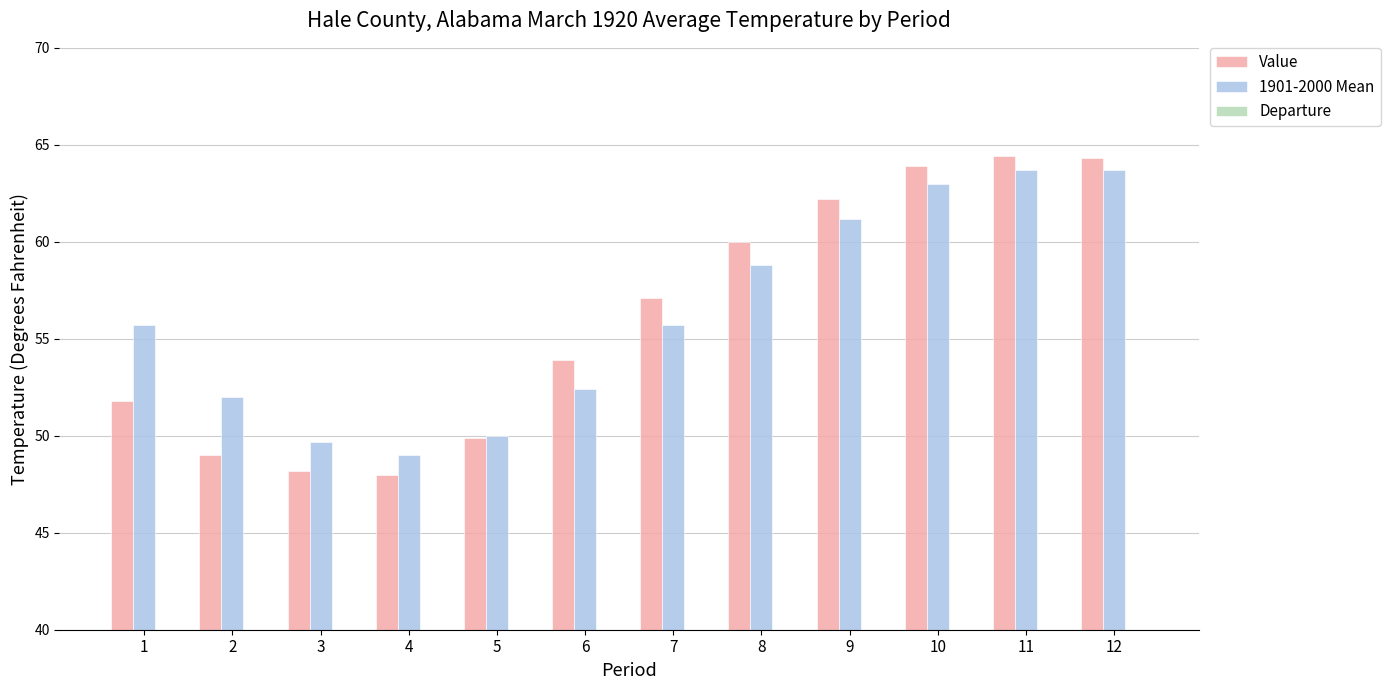

What is the minimum value shown in the chart?

-3.9